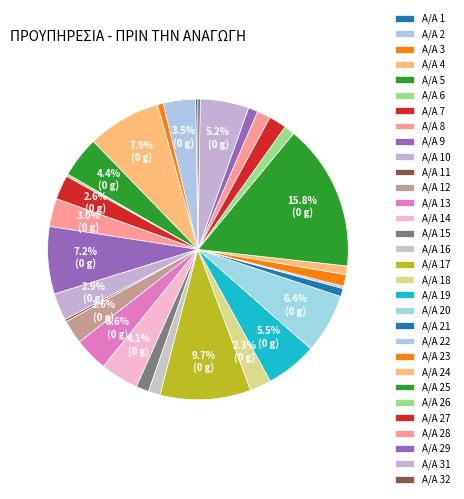

Count the number of slices in the pie.

32